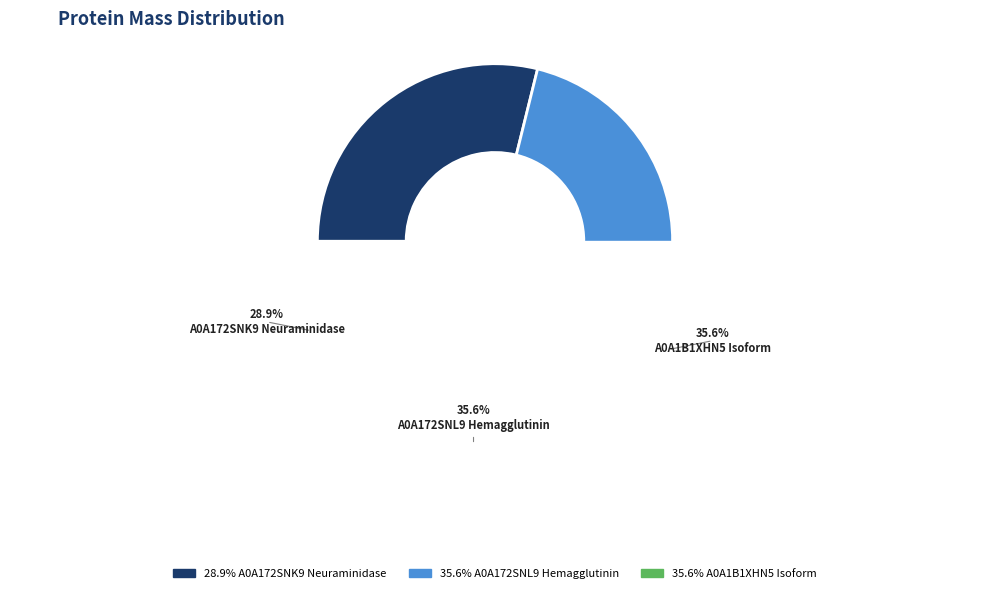

Is A0A172SNL9 Hemagglutinin the majority of the pie?

No